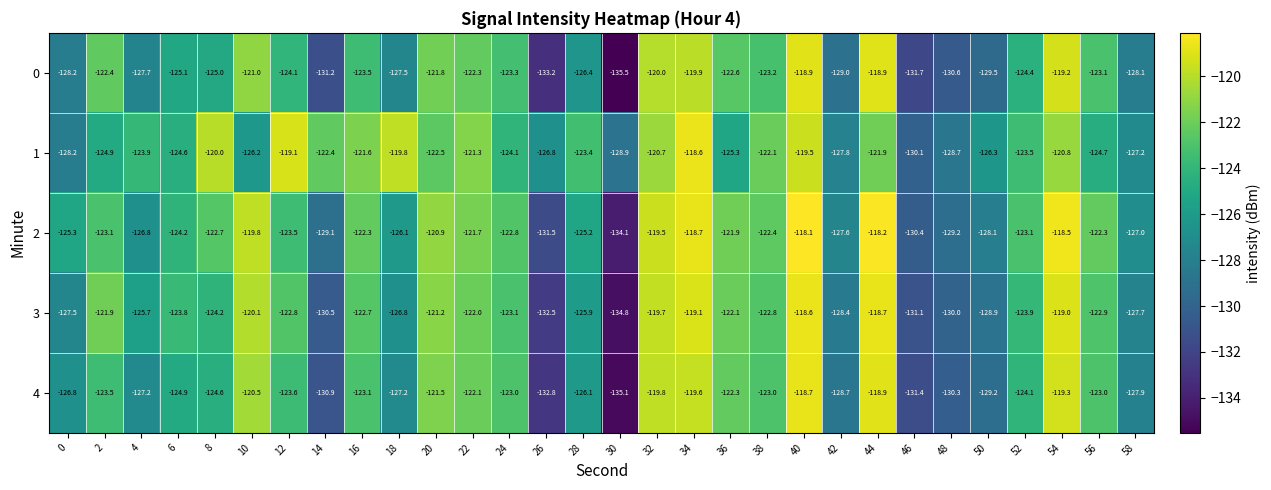

At which label does 1 first exceed -123?

8